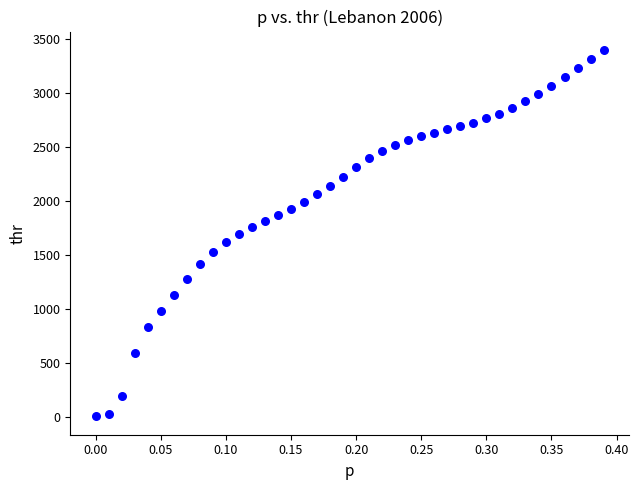

What is the range of X values (max minus min)?

0.4